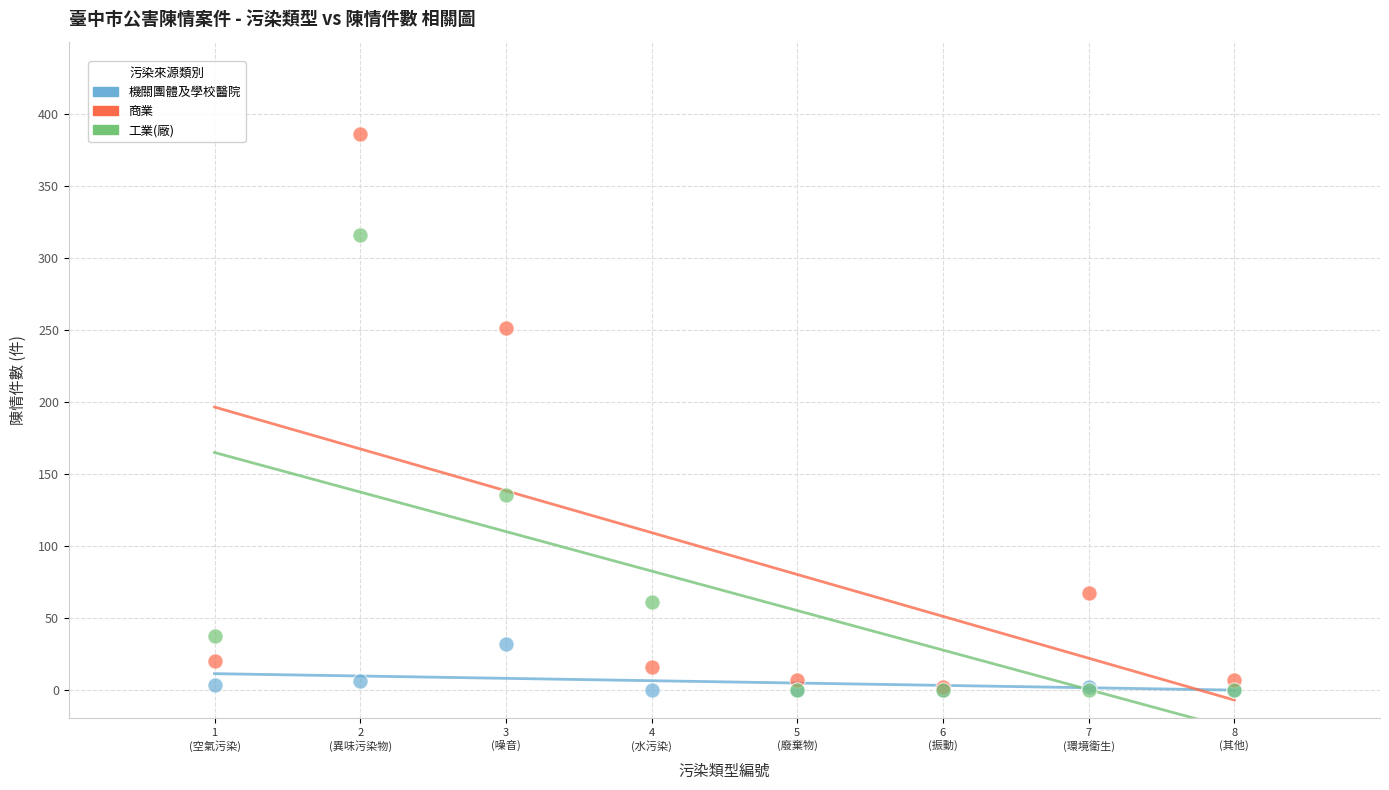

Which series has the widest spread of Y values?

商業